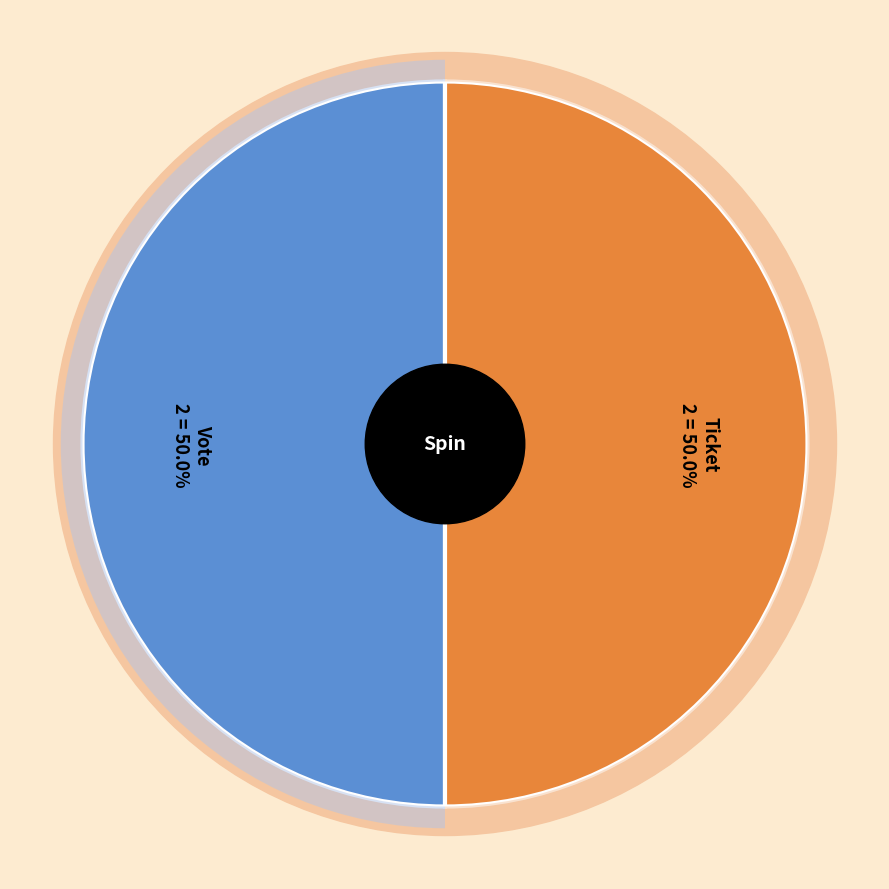

Does Ticket represent more than half of the total?

No